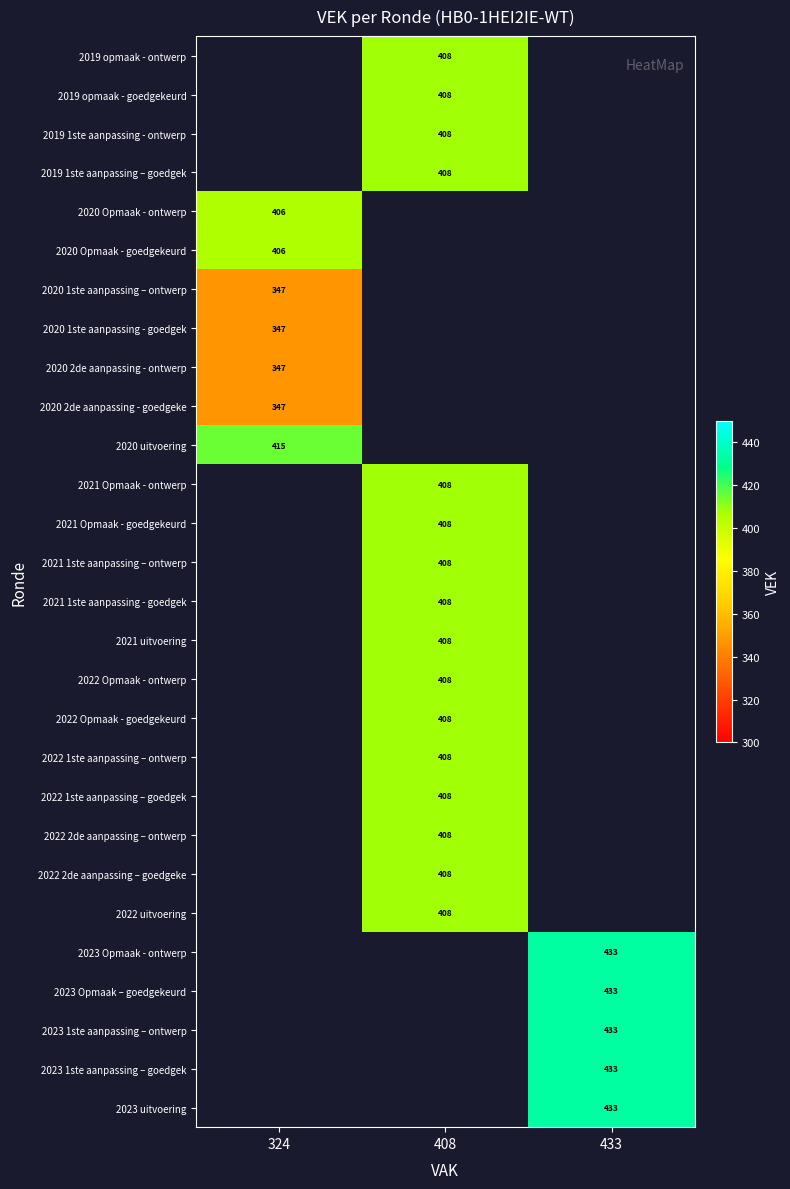

Is it true that 2019 1ste aanpassing – goedgek equals 639 at 408?

False